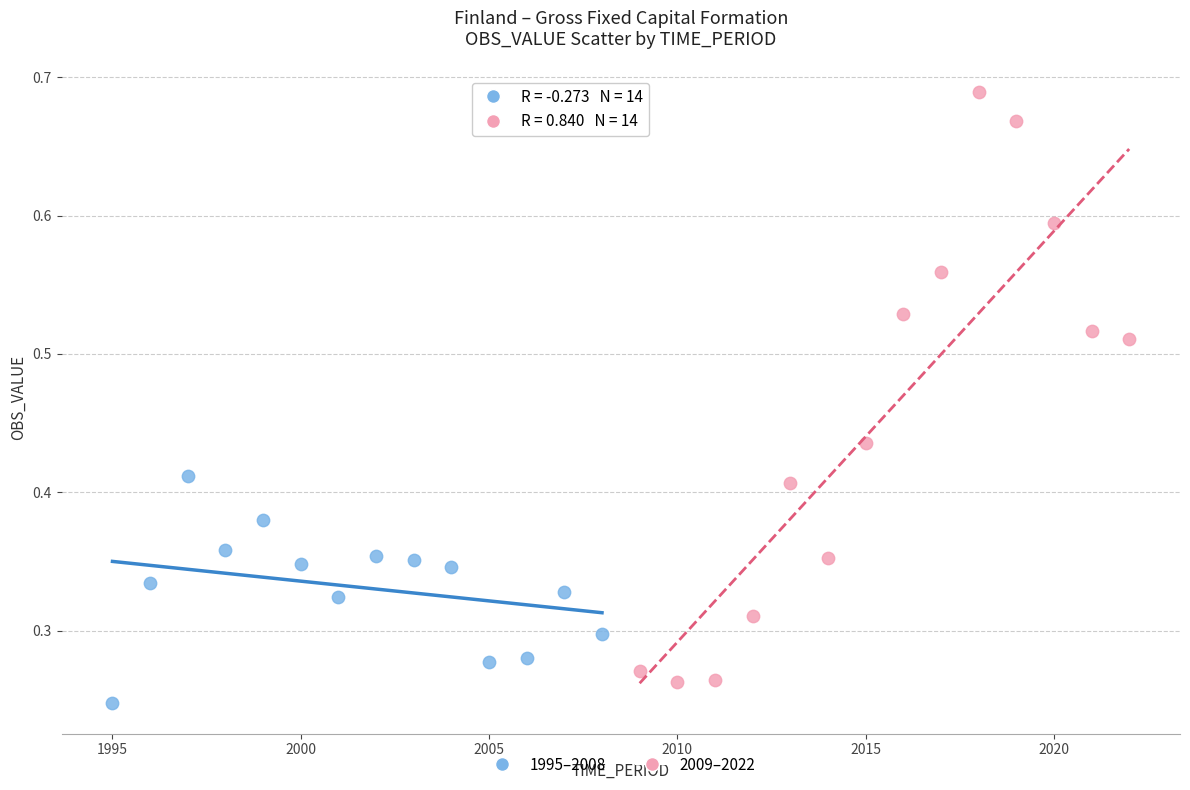

What are all the series names shown in the legend?

1995–2008, 2009–2022